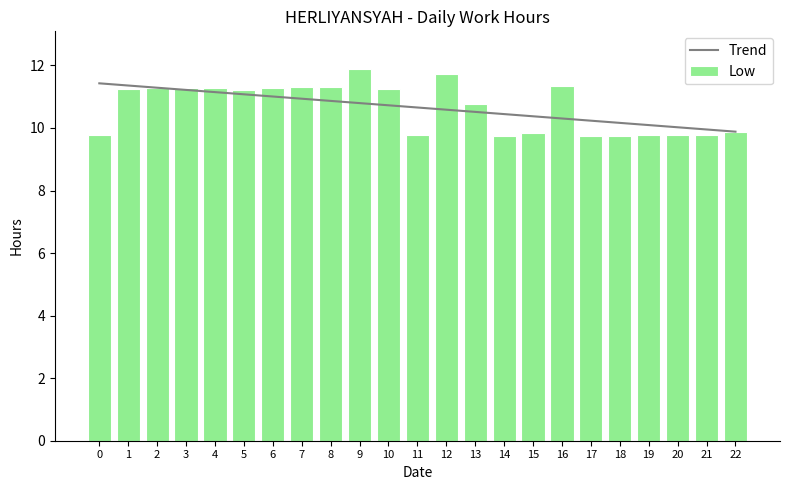

What value does the Low series have at 5?

11.2